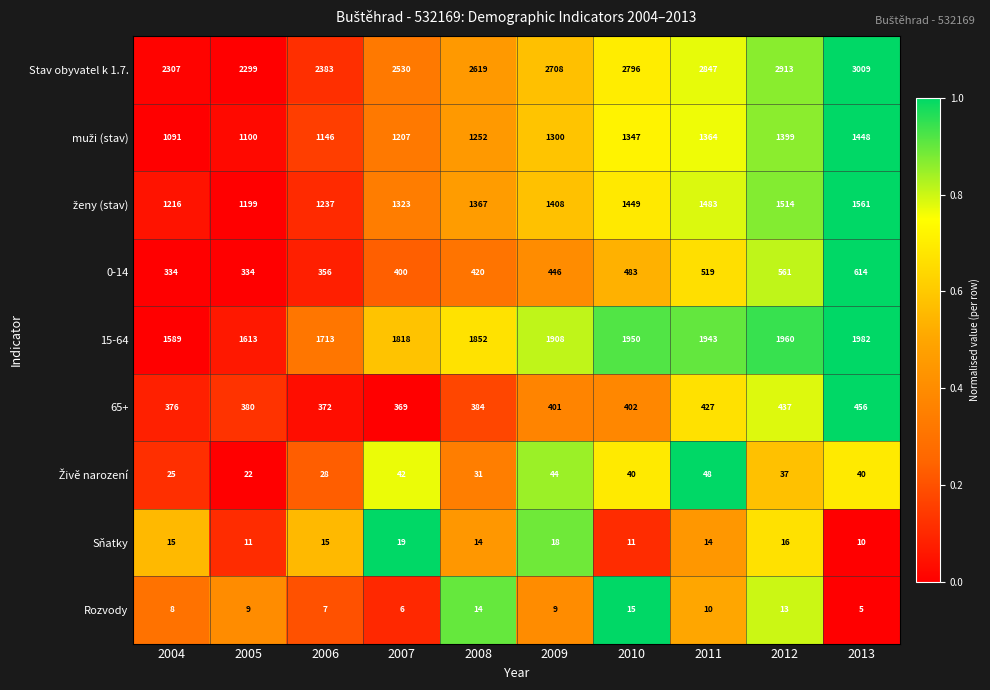

Which category has the lowest value in the Rozvody series?

2013